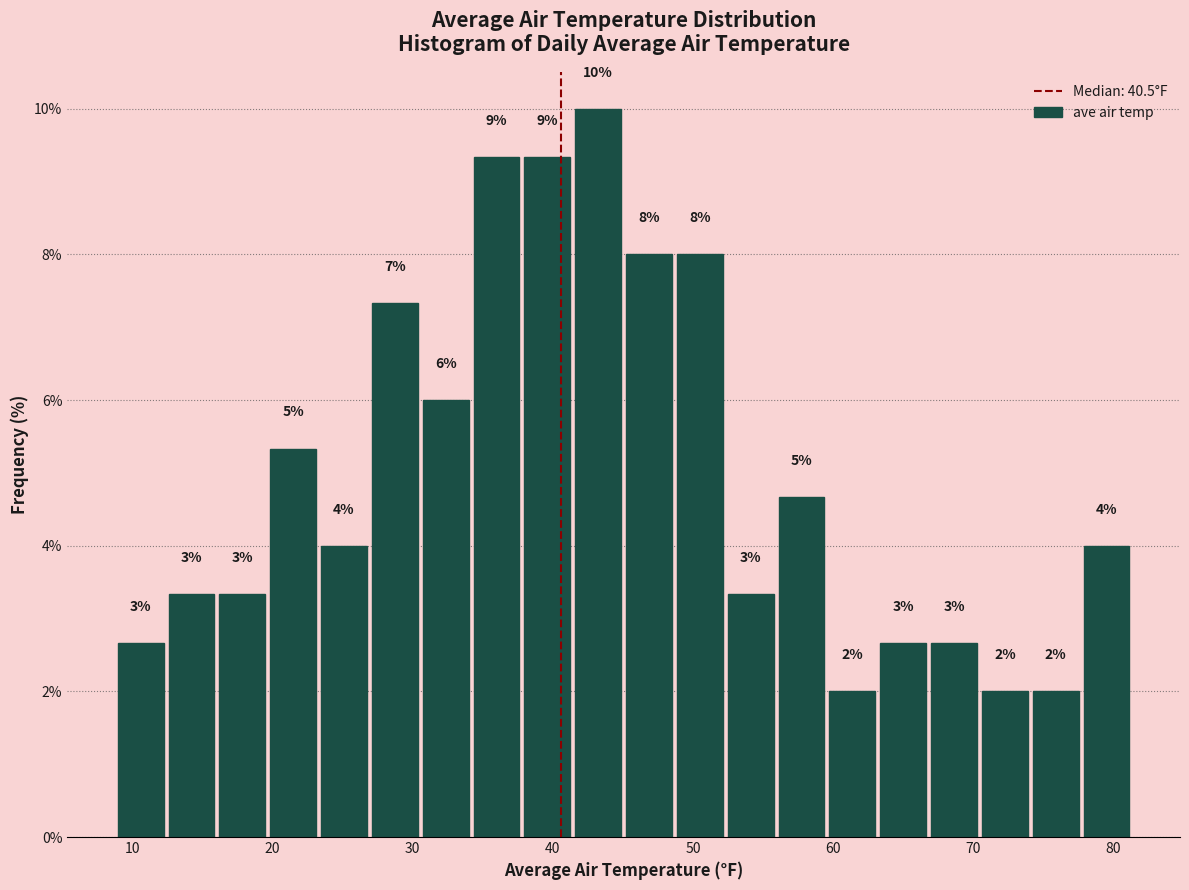

Read against the x-axis, roughly where is the centre of the tallest bar?

43